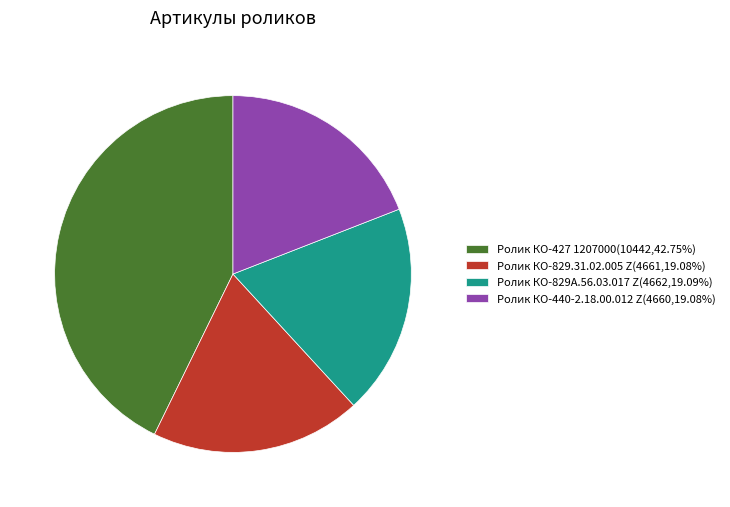

Is the sum of Ролик КО-440-2.18.00.012 Z(4660,19.08%) and Ролик КО-427 1207000(10442,42.75%) greater than half?

Yes